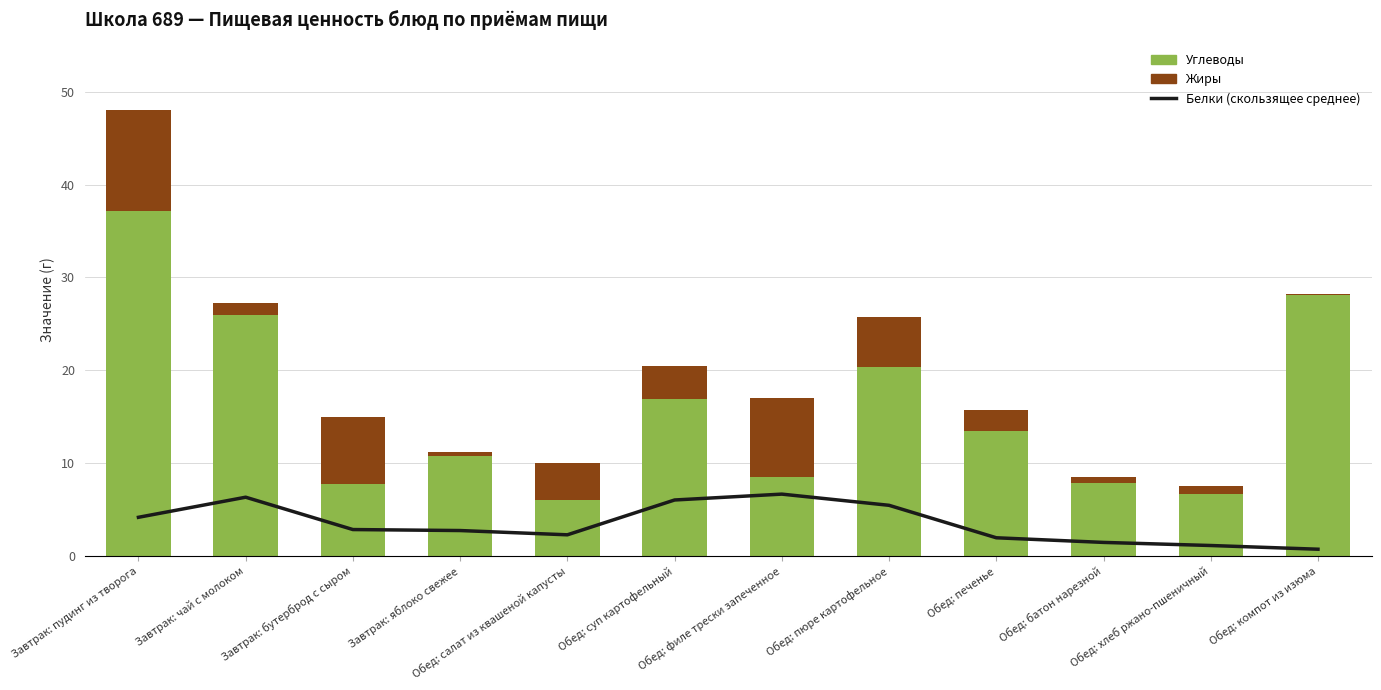

What is the total value across all series at Обед: компот из изюма?

28.9